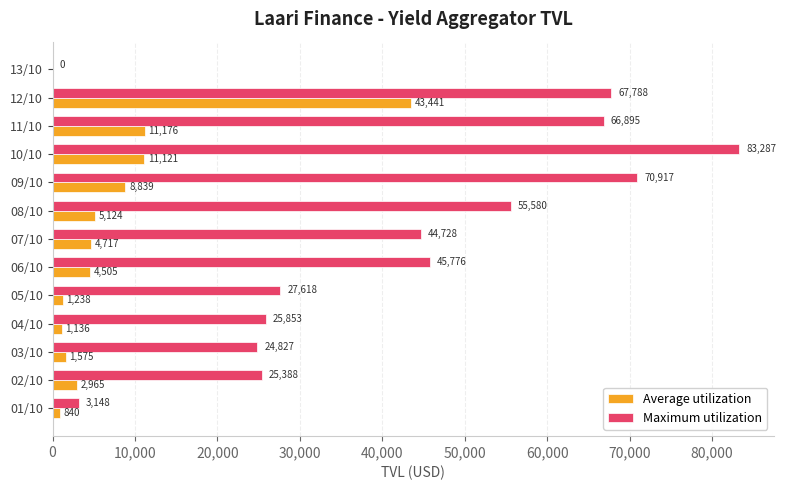

At which label is Maximum utilization closest to 41643?

07/10